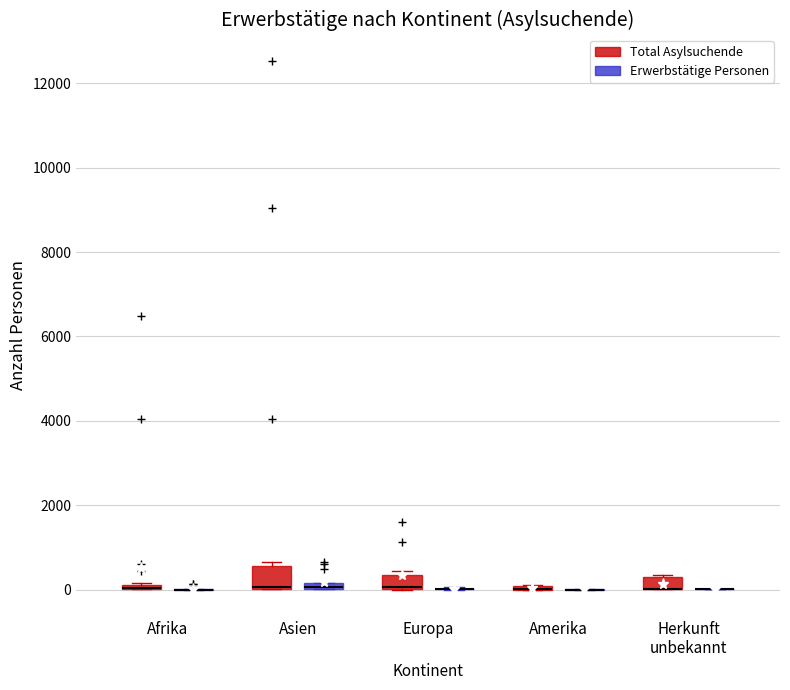

Which box is the tallest, from its lower edge to its upper edge?

Asien (Total Asylsuchende)